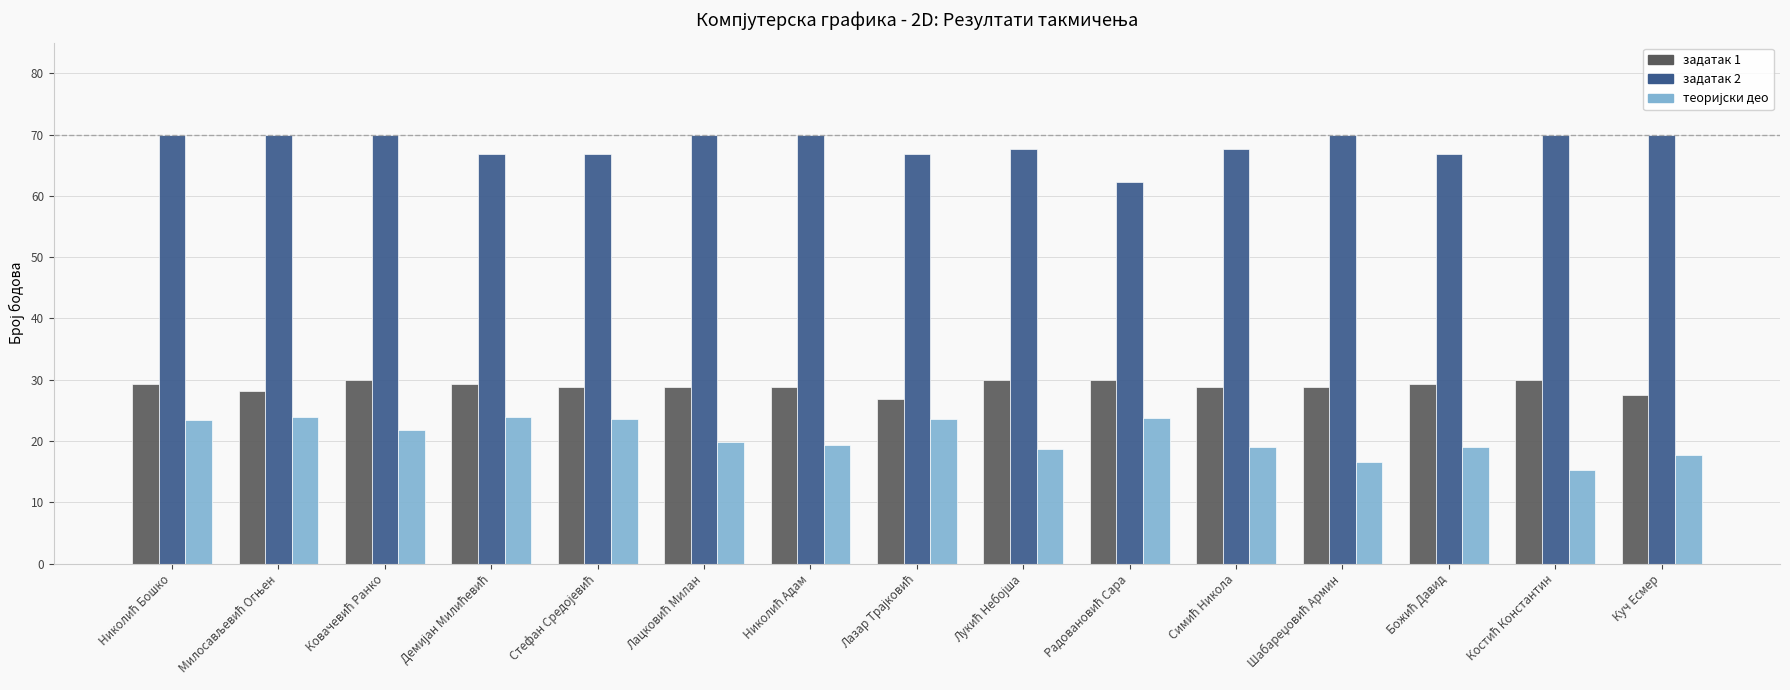

What is the lowest value of the задатак 1 series?

26.8